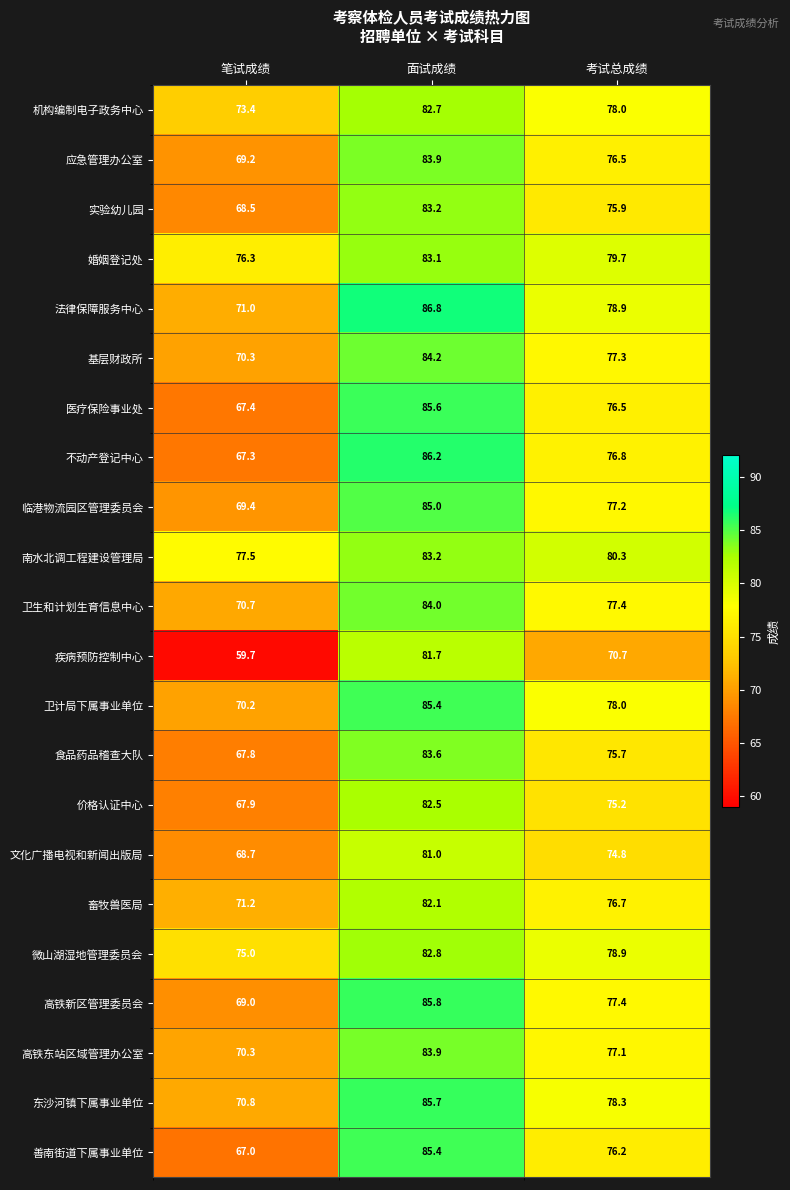

What is the minimum value shown in the chart?

59.7